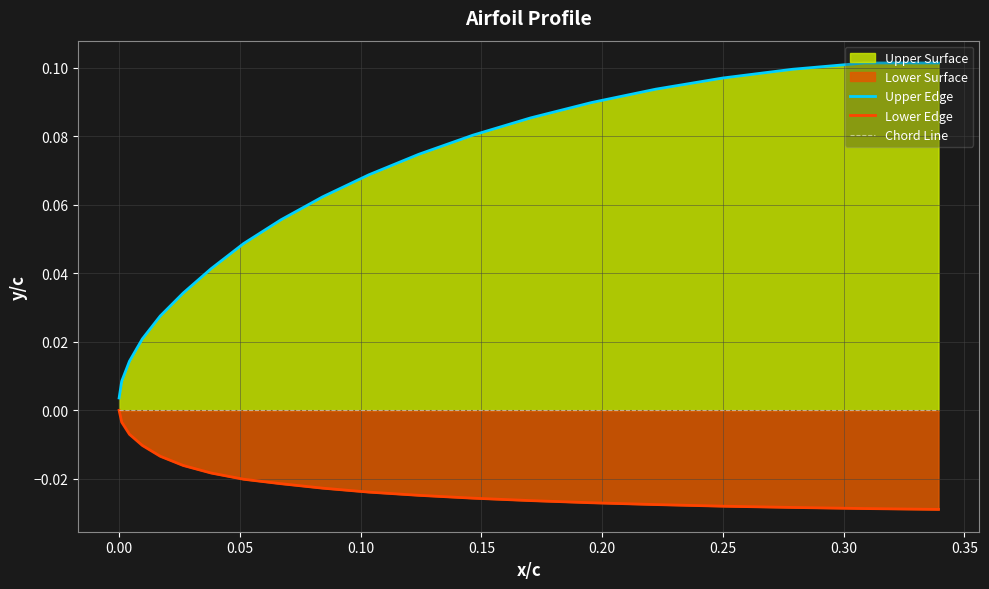

True or false: Lower Edge and Chord Line intersect in this chart.

False